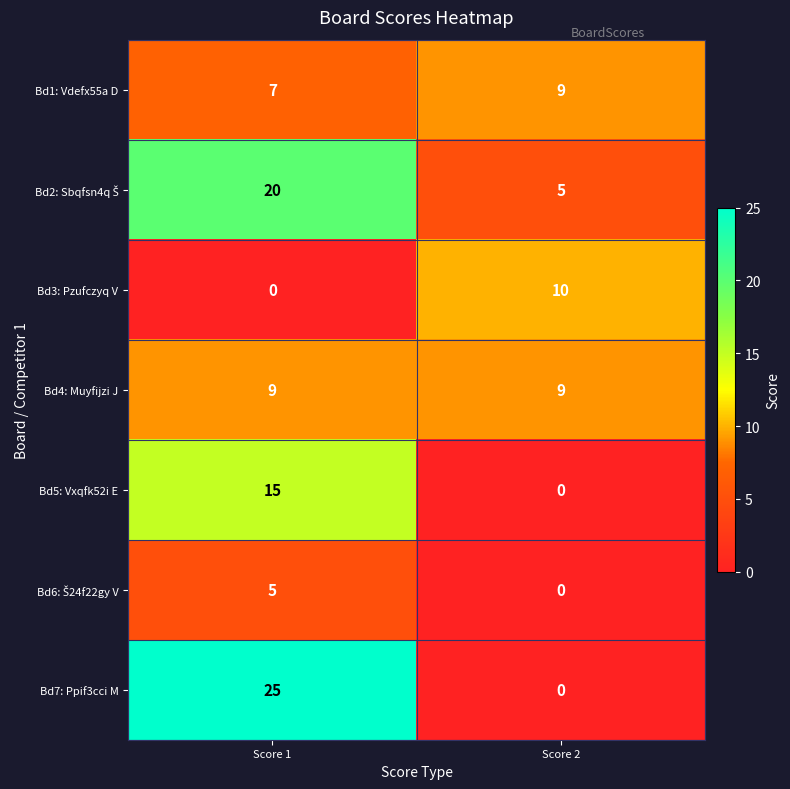

Which series has the widest spread of values?

Bd7: Ppif3cci M